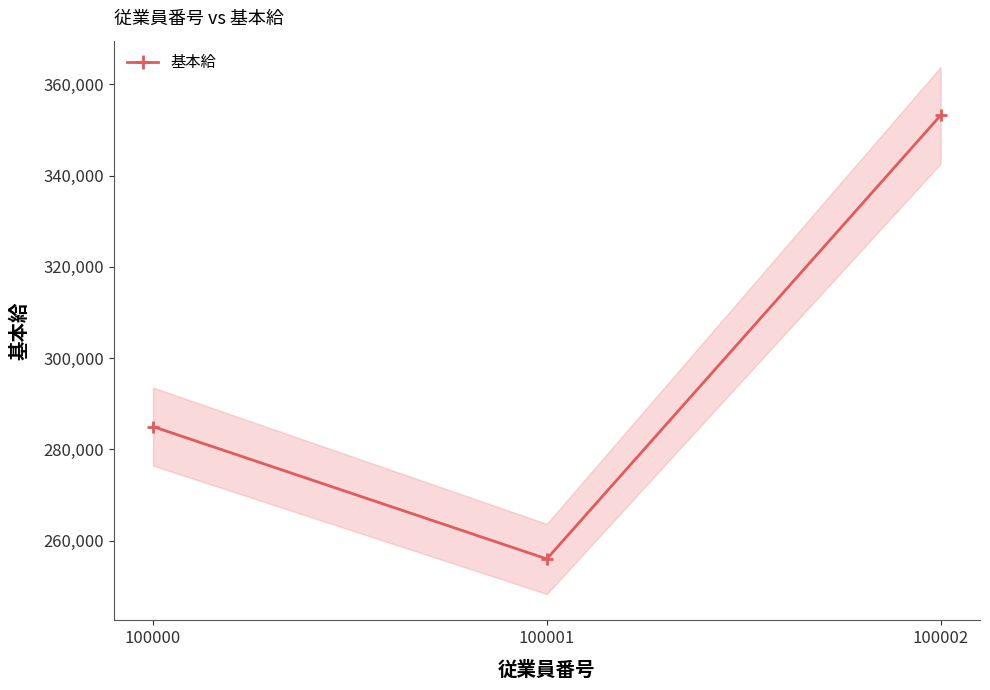

List the labels in order of value, largest first.

100002, 100000, 100001